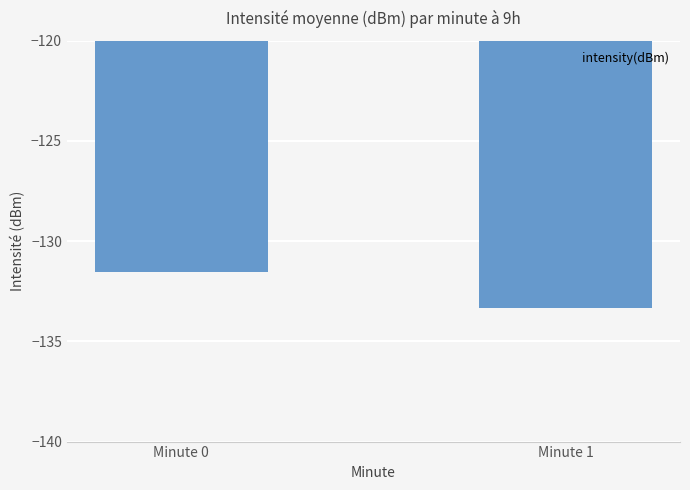

What is the sum of the values at Minute 1 and Minute 0?

-264.9